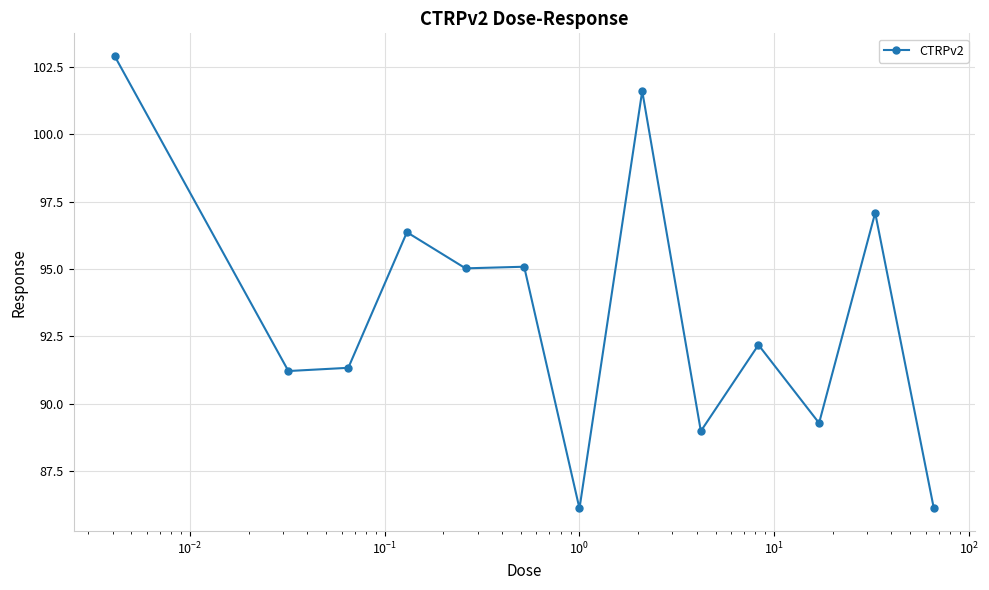

True or false: there are more than 2 points higher than both neighbors.

True